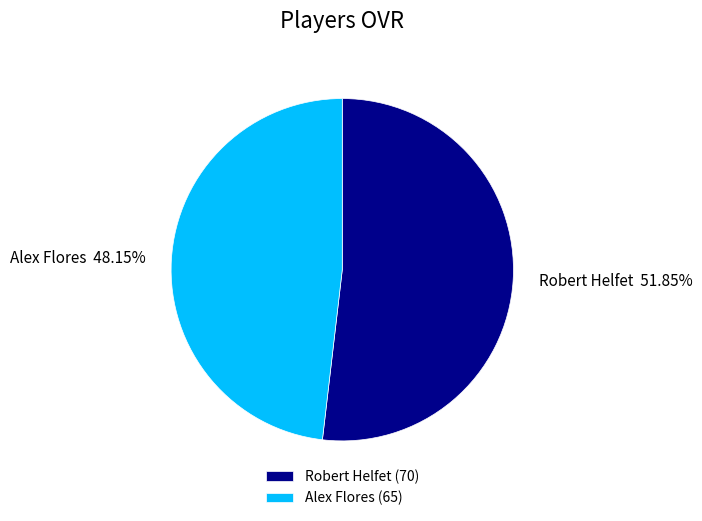

Rank the categories by value from lowest to highest.

Alex, Robert